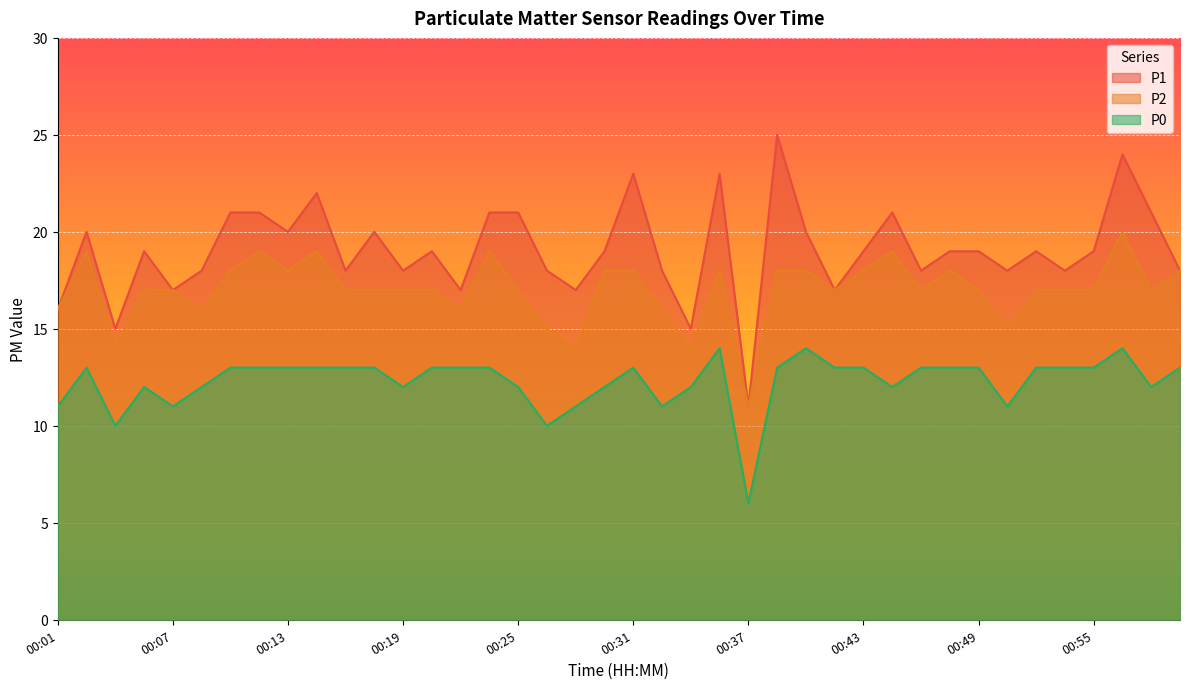

What is the spread (max minus min) of values at 00:54?

5